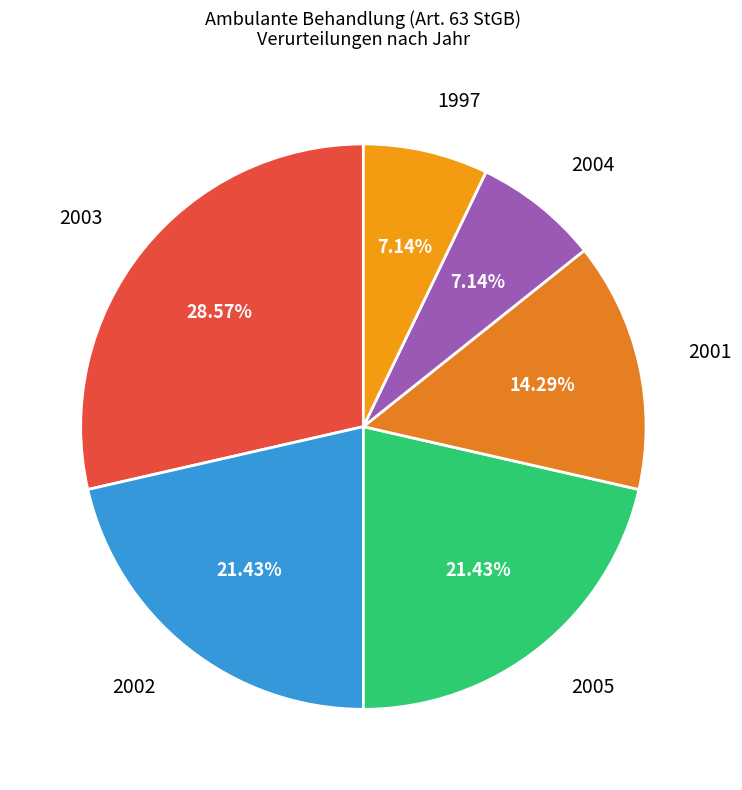

Count the number of slices in the pie.

6